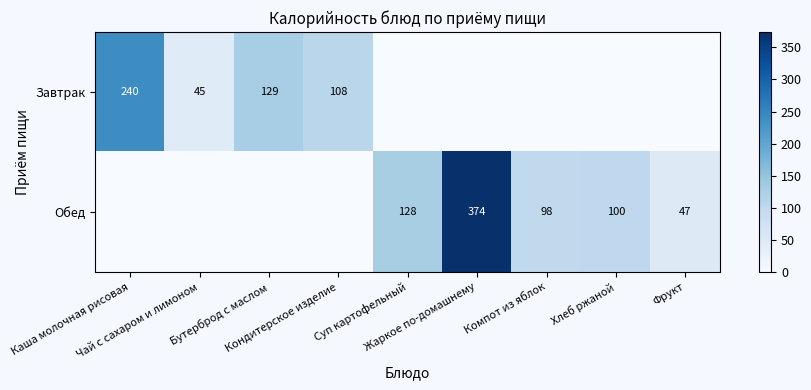

Which label corresponds to the largest value in the chart?

Жаркое по-домашнему